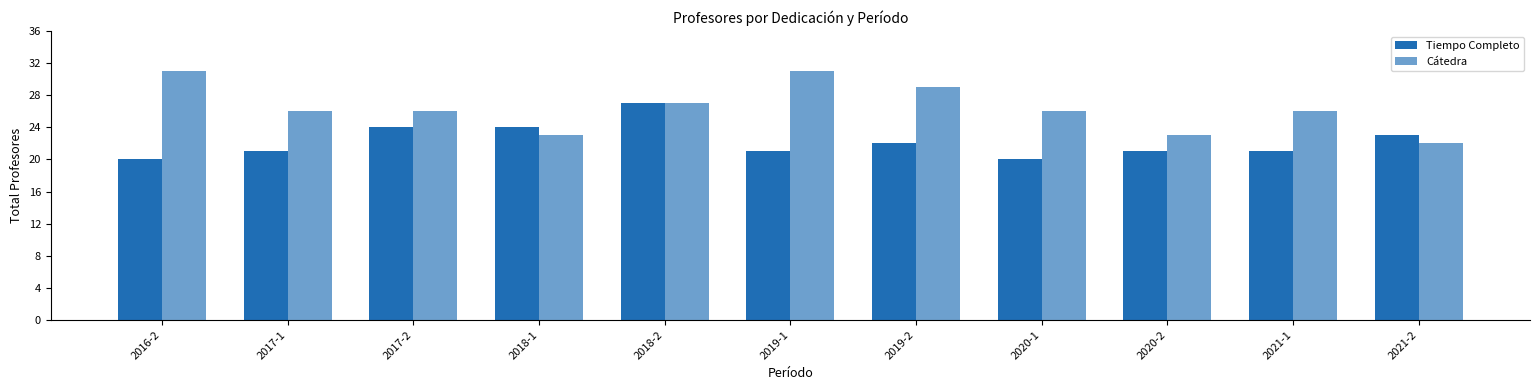

At which category does the chart reach its minimum across all series?

2016-2